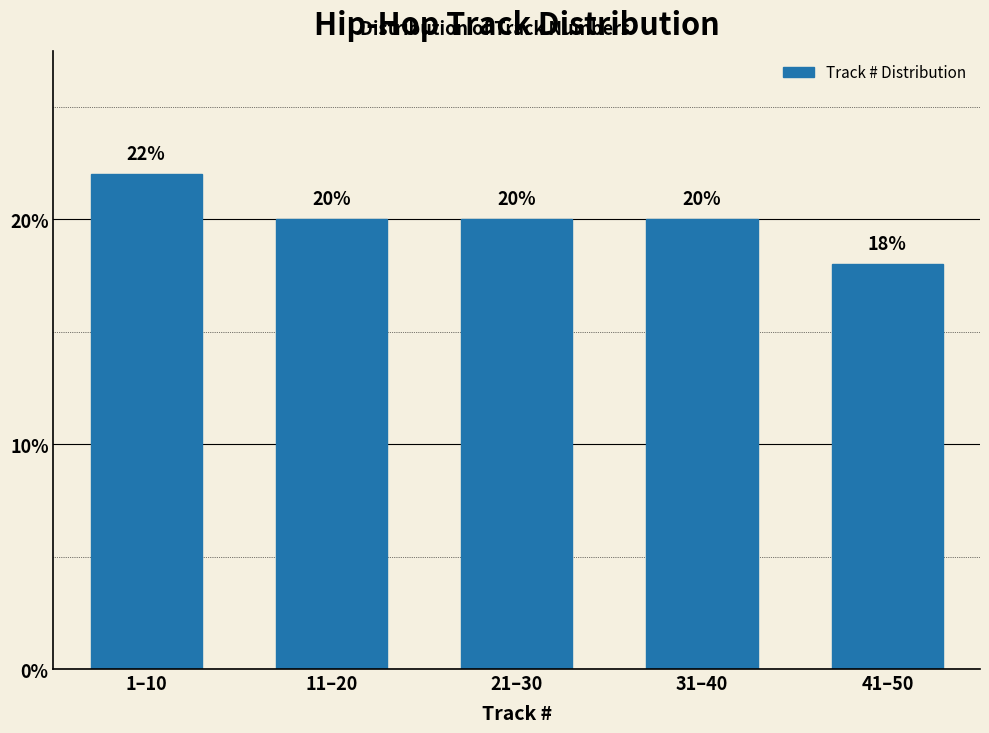

Reading right to left, what are all the values shown in this chart?

18	20	20	20	22